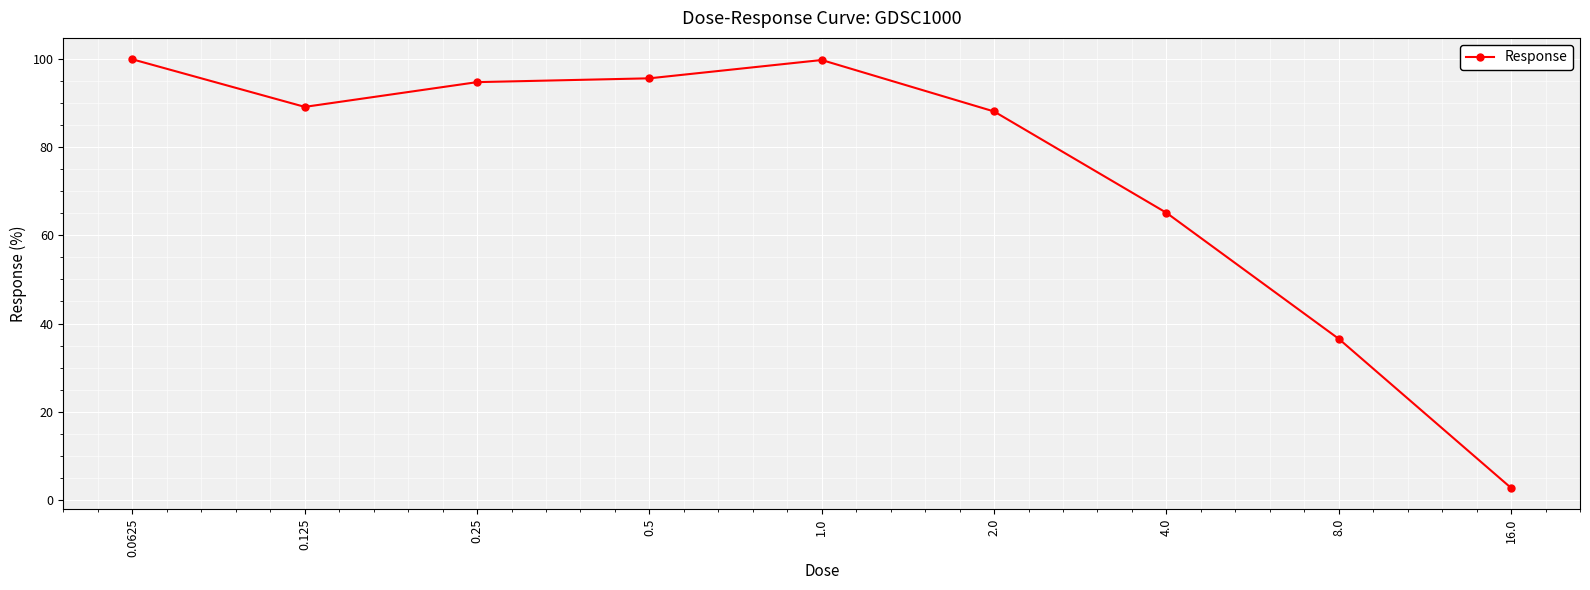

How many interior local peaks (higher than both neighbors) does the data have?

1